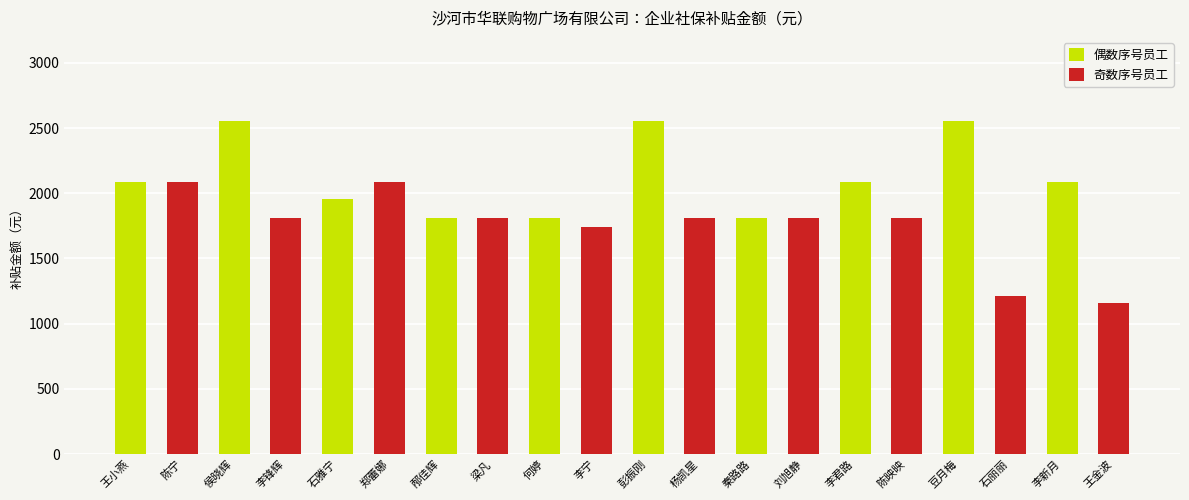

List the series in order of their overall mean, lowest first.

奇数序号员工, 偶数序号员工